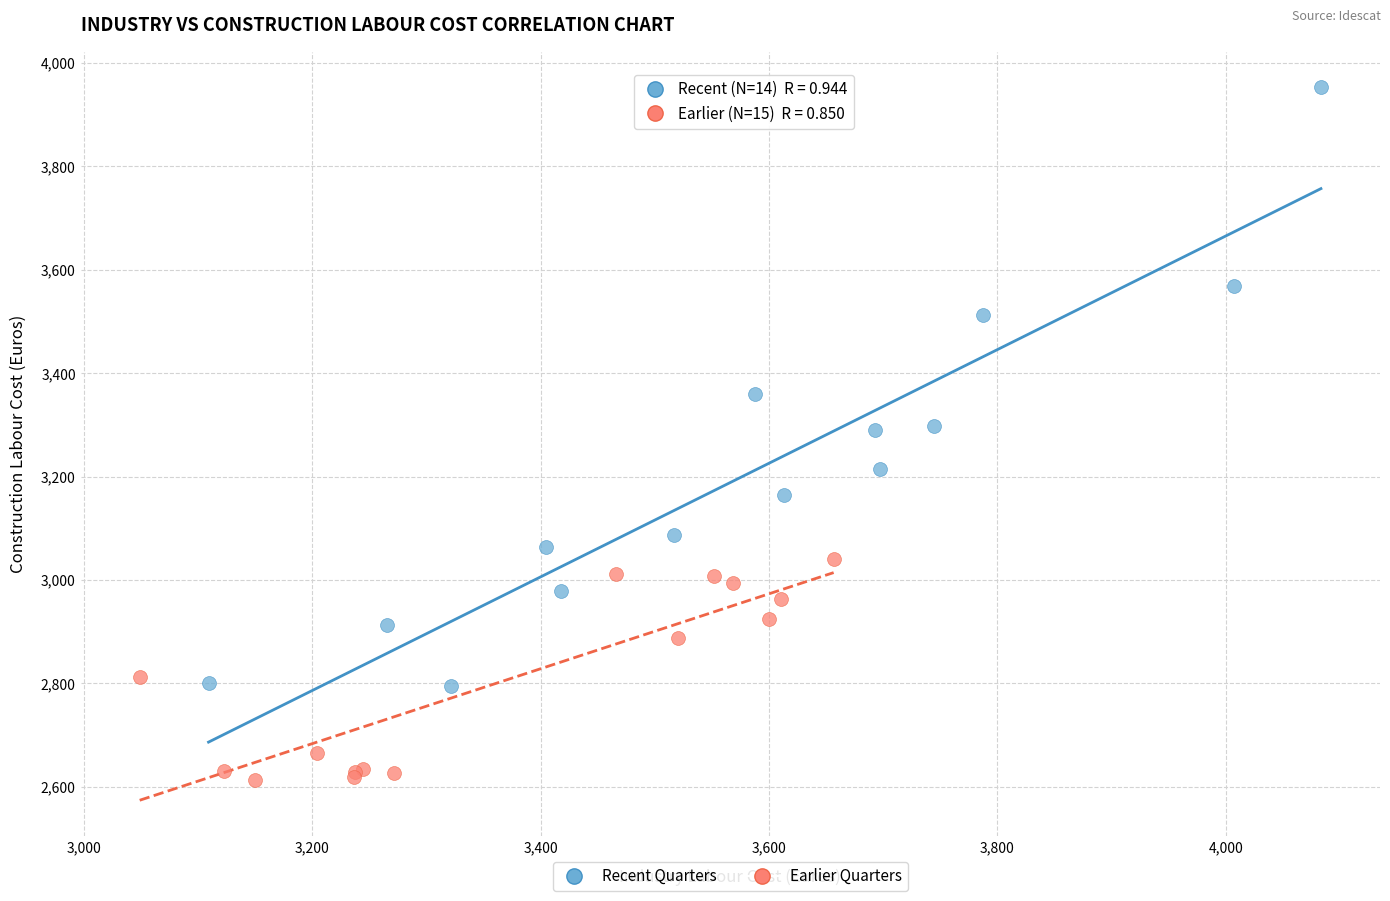

Which series contains the lowest Y value?

Earlier Quarters